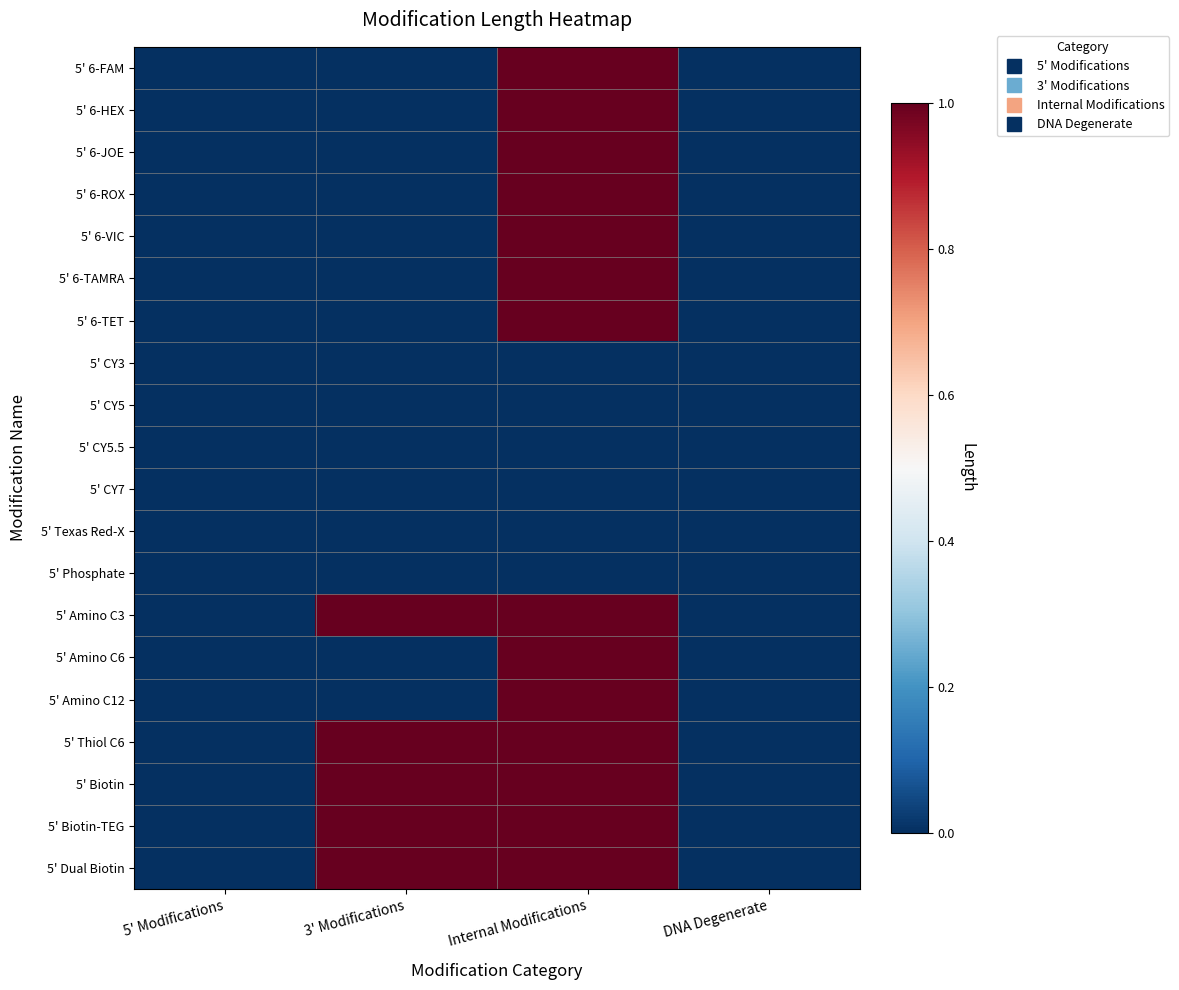

Reading right to left, transcribe all the data shown in this chart.

5' 6-FAM: DNA Degenerate=0	Internal Modifications=1	3' Modifications=0	5' Modifications=0
5' 6-HEX: DNA Degenerate=0	Internal Modifications=1	3' Modifications=0	5' Modifications=0
5' 6-JOE: DNA Degenerate=0	Internal Modifications=1	3' Modifications=0	5' Modifications=0
5' 6-ROX: DNA Degenerate=0	Internal Modifications=1	3' Modifications=0	5' Modifications=0
5' 6-VIC: DNA Degenerate=0	Internal Modifications=1	3' Modifications=0	5' Modifications=0
5' 6-TAMRA: DNA Degenerate=0	Internal Modifications=1	3' Modifications=0	5' Modifications=0
5' 6-TET: DNA Degenerate=0	Internal Modifications=1	3' Modifications=0	5' Modifications=0
5' CY3: DNA Degenerate=0	Internal Modifications=0	3' Modifications=0	5' Modifications=0
5' CY5: DNA Degenerate=0	Internal Modifications=0	3' Modifications=0	5' Modifications=0
5' CY5.5: DNA Degenerate=0	Internal Modifications=0	3' Modifications=0	5' Modifications=0
5' CY7: DNA Degenerate=0	Internal Modifications=0	3' Modifications=0	5' Modifications=0
5' Texas Red-X: DNA Degenerate=0	Internal Modifications=0	3' Modifications=0	5' Modifications=0
5' Phosphate: DNA Degenerate=0	Internal Modifications=0	3' Modifications=0	5' Modifications=0
5' Amino C3: DNA Degenerate=0	Internal Modifications=1	3' Modifications=1	5' Modifications=0
5' Amino C6: DNA Degenerate=0	Internal Modifications=1	3' Modifications=0	5' Modifications=0
5' Amino C12: DNA Degenerate=0	Internal Modifications=1	3' Modifications=0	5' Modifications=0
5' Thiol C6: DNA Degenerate=0	Internal Modifications=1	3' Modifications=1	5' Modifications=0
5' Biotin: DNA Degenerate=0	Internal Modifications=1	3' Modifications=1	5' Modifications=0
5' Biotin-TEG: DNA Degenerate=0	Internal Modifications=1	3' Modifications=1	5' Modifications=0
5' Dual Biotin: DNA Degenerate=0	Internal Modifications=1	3' Modifications=1	5' Modifications=0